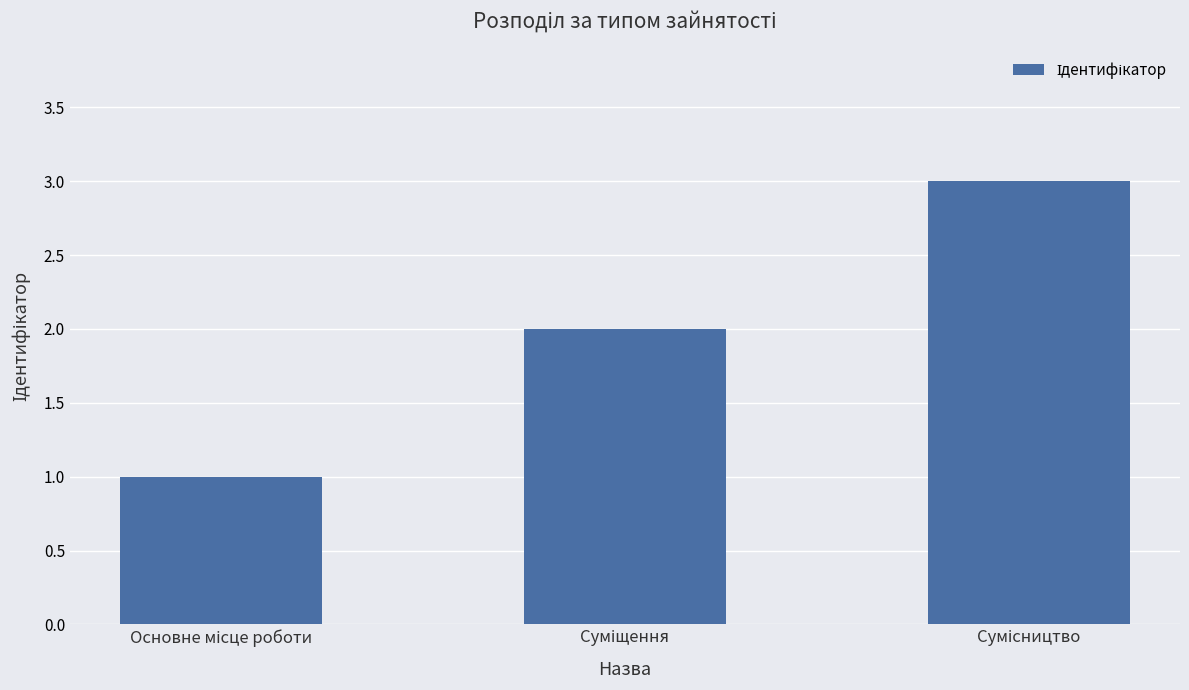

Reading left to right, extract all data points from this chart.

1	2	3